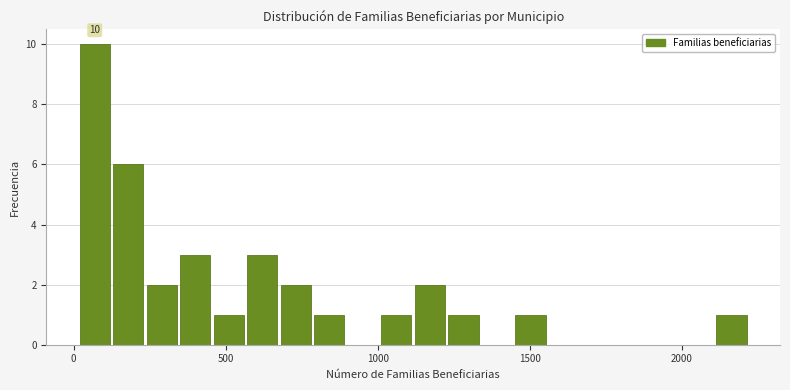

Around what value on the x-axis is the tallest bar? Give the approximate position of its centre, as read against the axis.

50